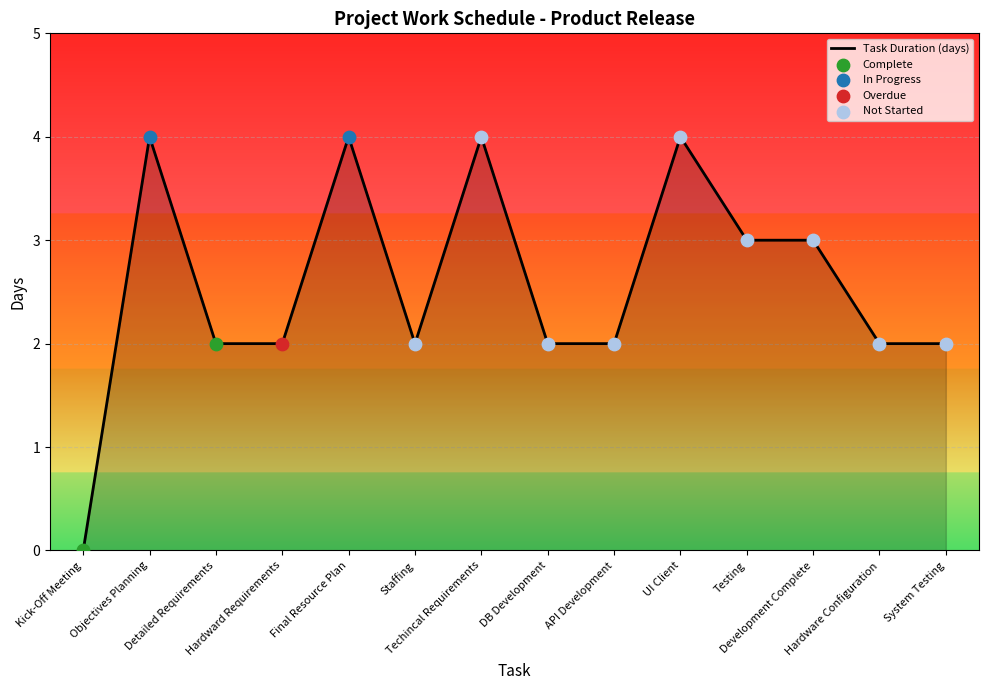

Approximately how many times larger is the value at Final Resource Plan compared to UI Client?

1.0